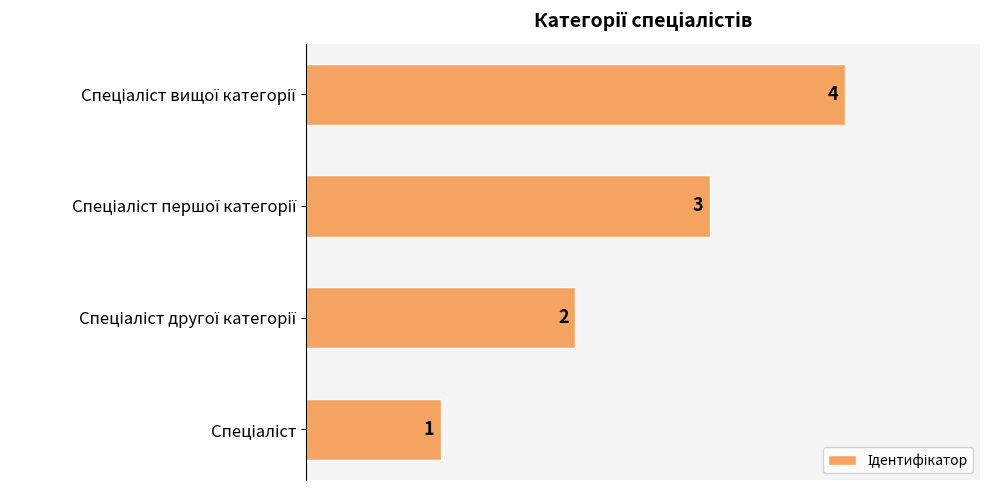

What is the smallest value displayed?

1